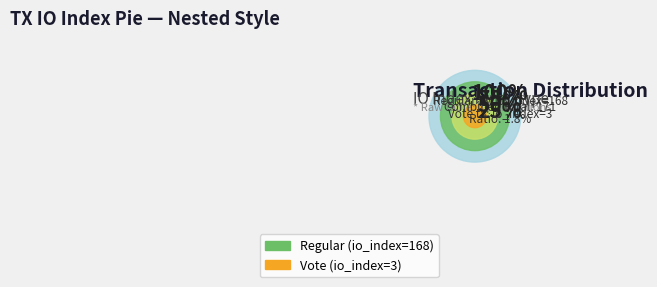

To the nearest percent, what is the difference between the Regular (io_index=168) and Vote (io_index=3) slice percentages?

96%